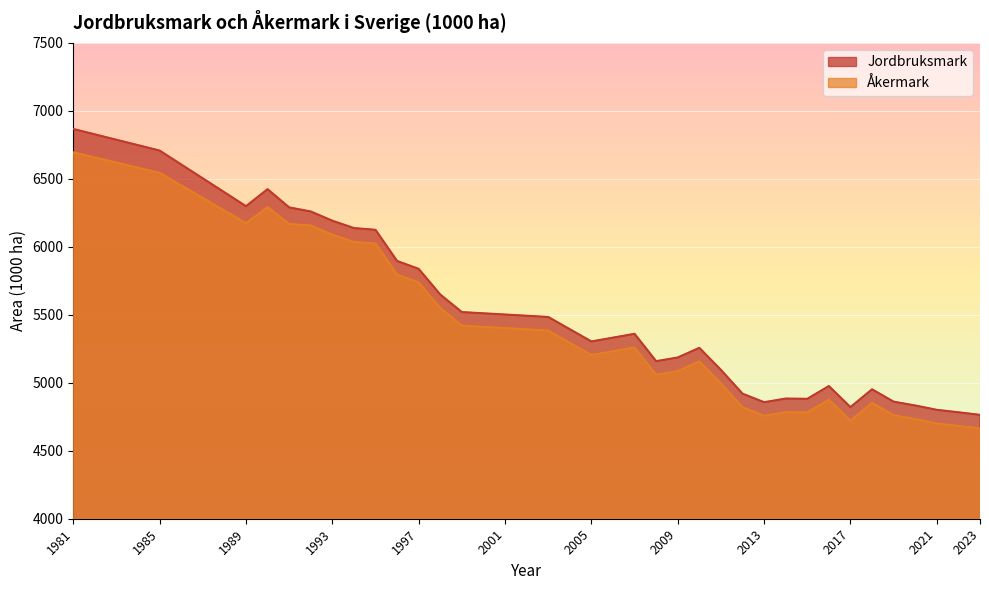

What is the total value across all series at 1995?

12150